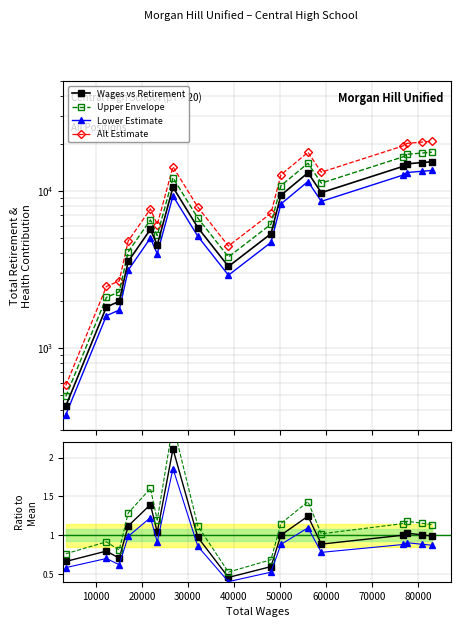

What is the sum of all Alt Estimate values?

182224.4